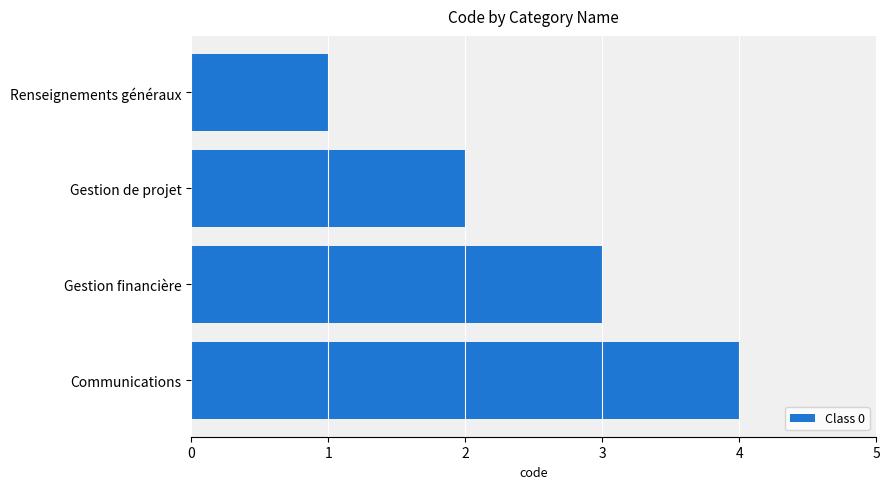

What is the maximum value shown in the chart?

4